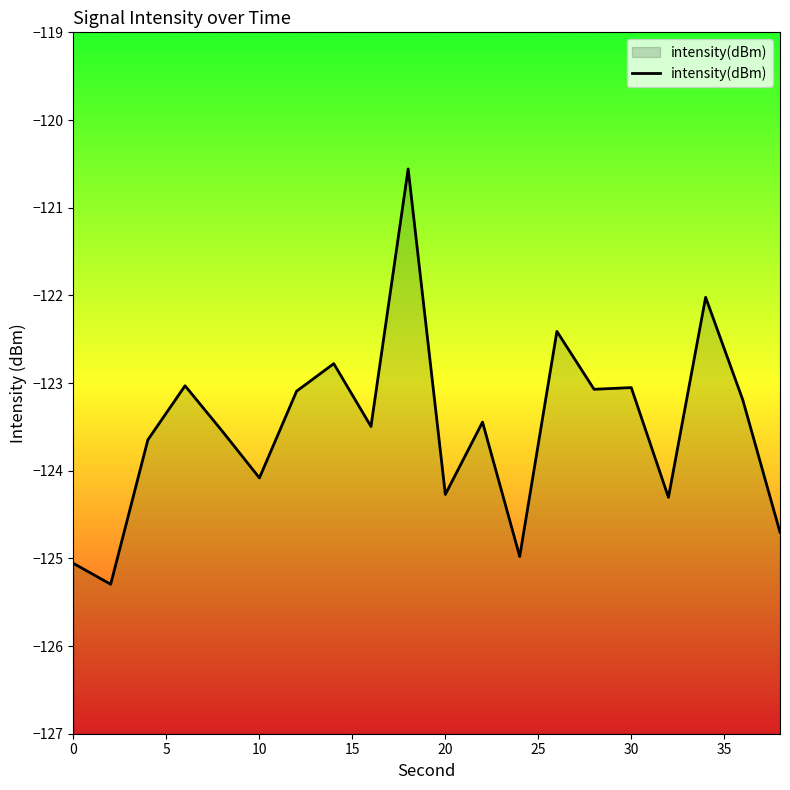

What is the smallest value displayed?

-125.3